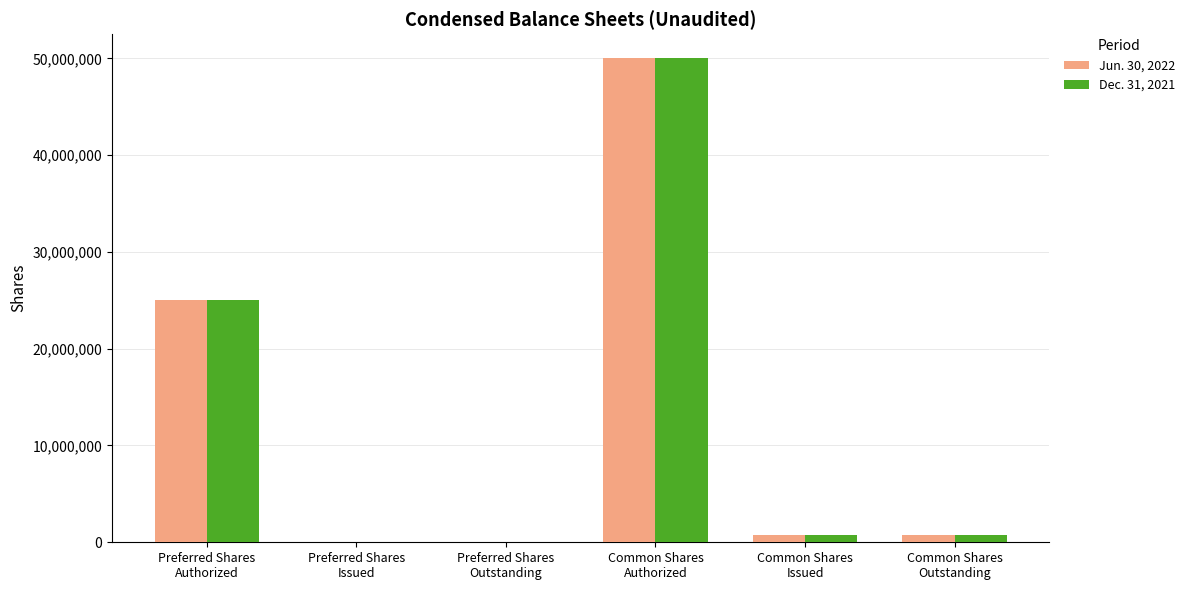

What is the greatest value displayed?

50000000